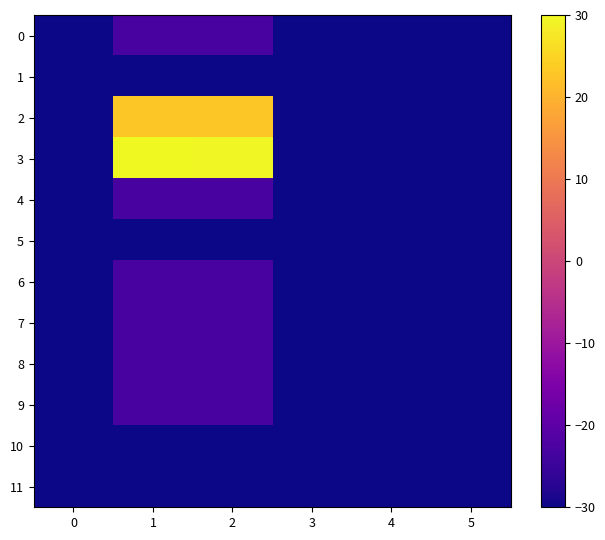

Rank the series by their maximum value, from lowest to highest.

1, 5, 10, 11, 0, 4, 6, 7, 8, 9, 2, 3